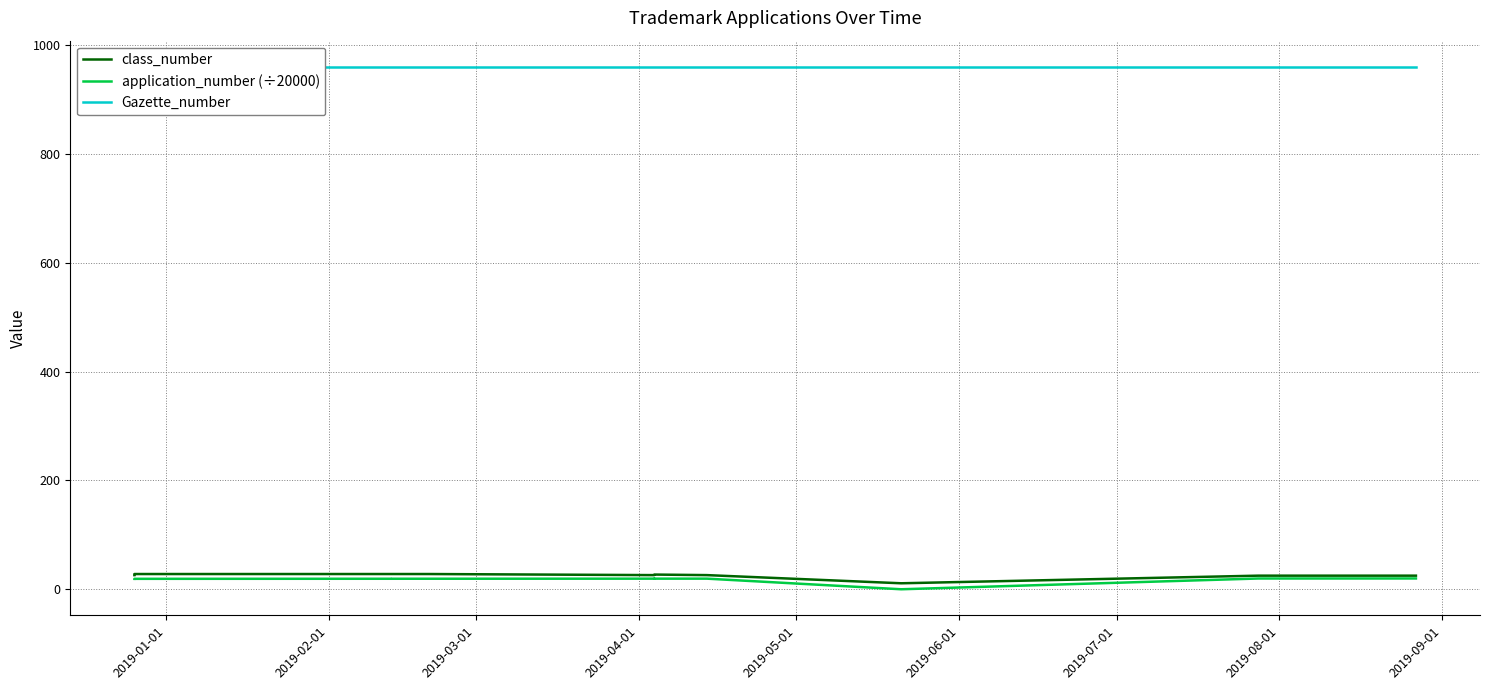

Which series has the largest range (max minus min)?

application_number (÷20000)